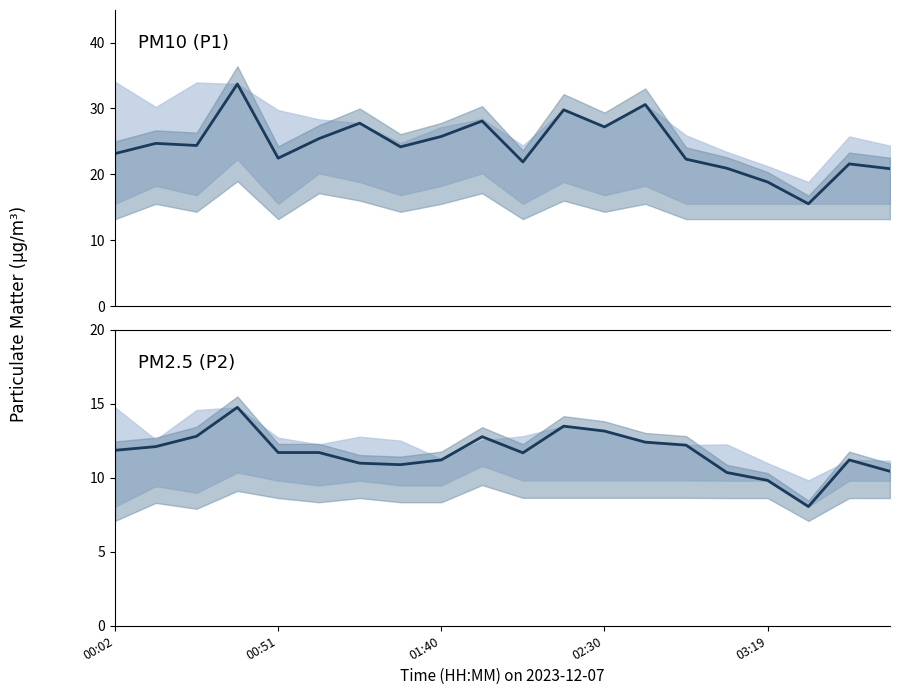

Rank the series by their maximum value, from lowest to highest.

P2, P1